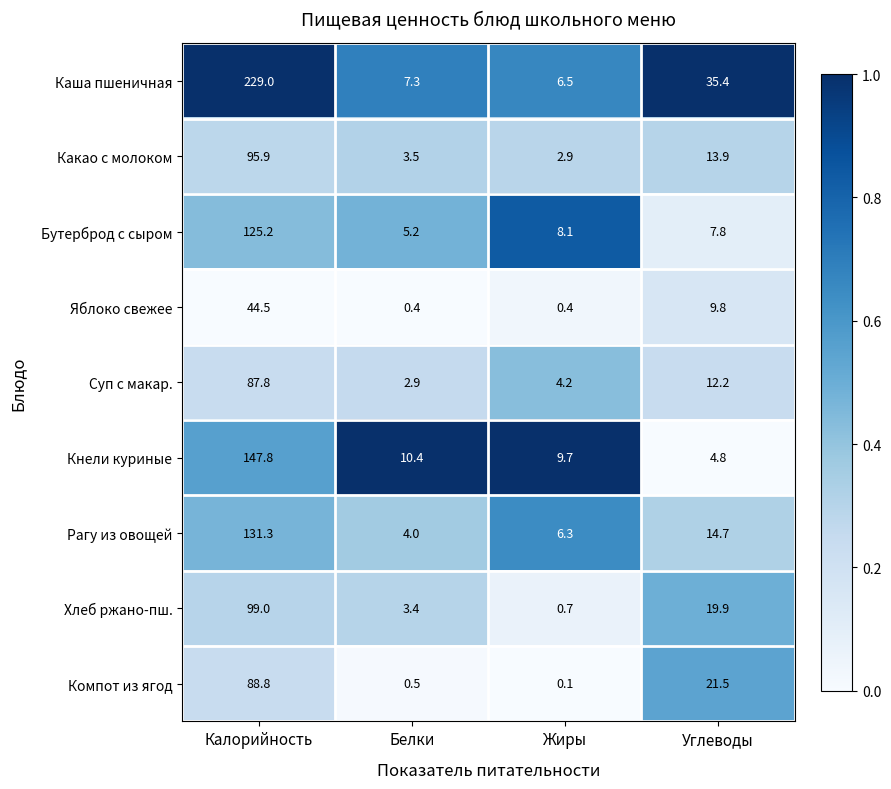

Which series has the largest total across all categories?

Каша пшеничная